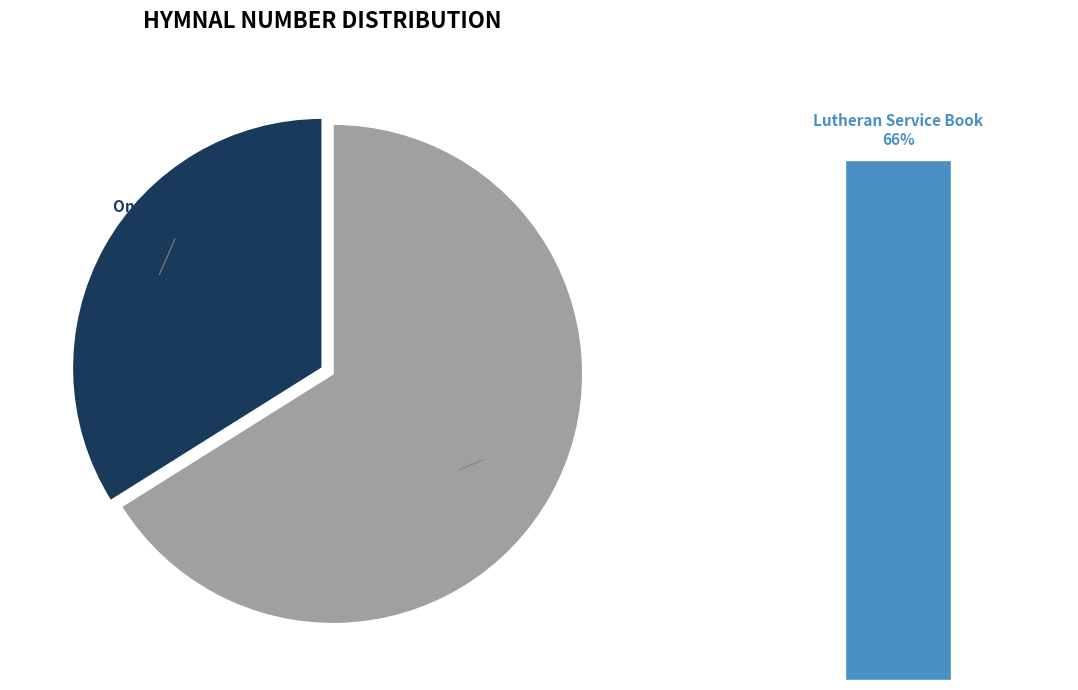

How many segments does this pie chart have?

2